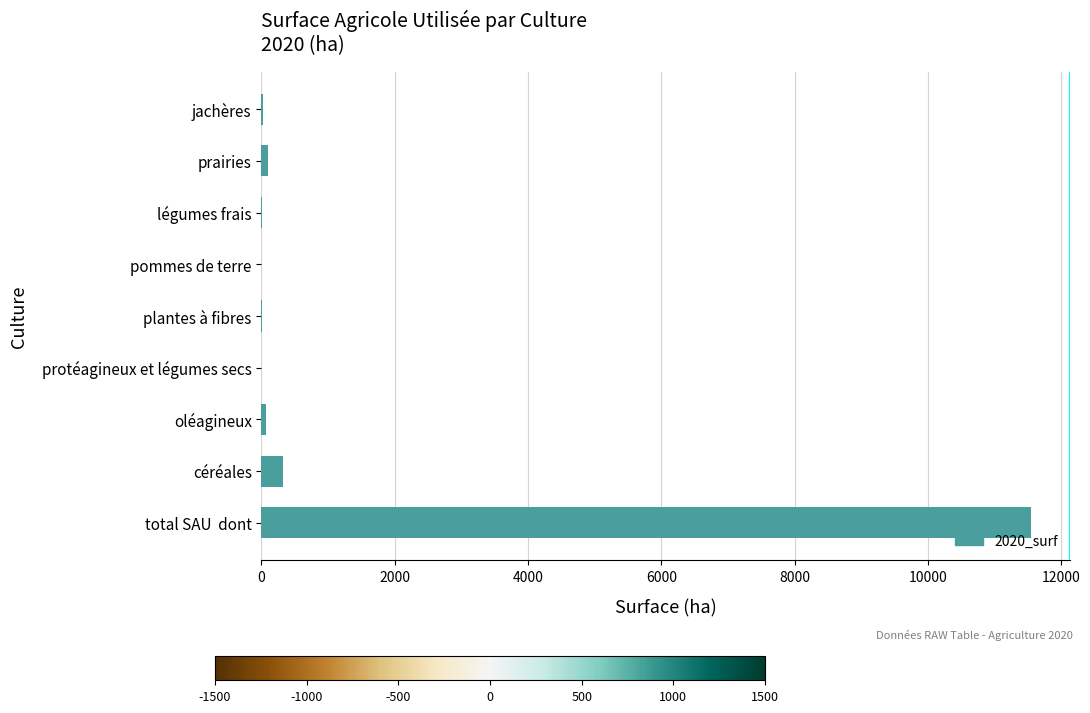

Count the number of values greater than 19.

5